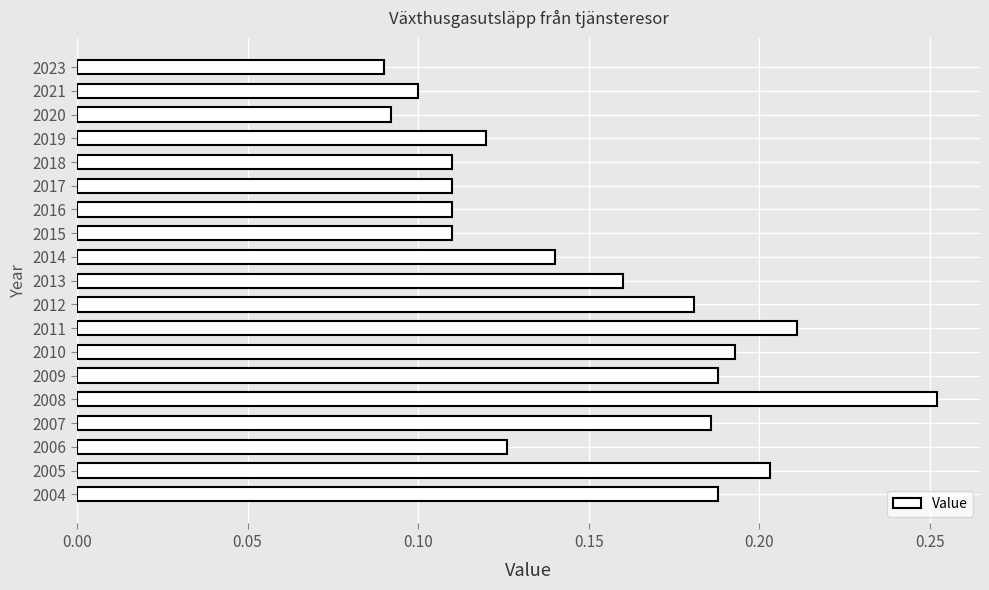

Which category has the highest value across all series?

2008